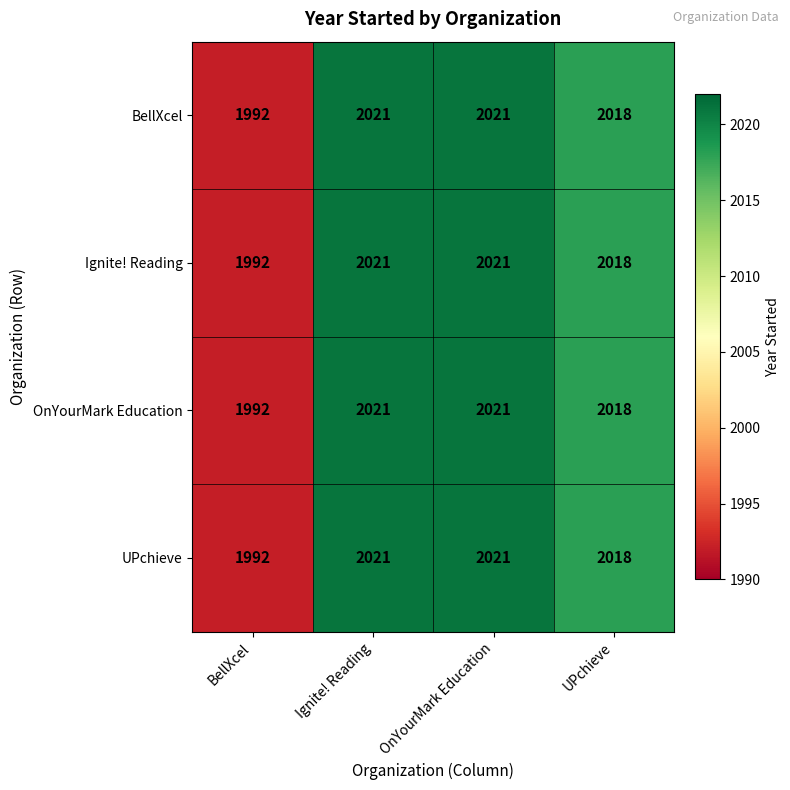

Reading left to right, what are all the values shown in this chart?

BellXcel: 1992	2021	2021	2018
Ignite! Reading: 1992	2021	2021	2018
OnYourMark Education: 1992	2021	2021	2018
UPchieve: 1992	2021	2021	2018